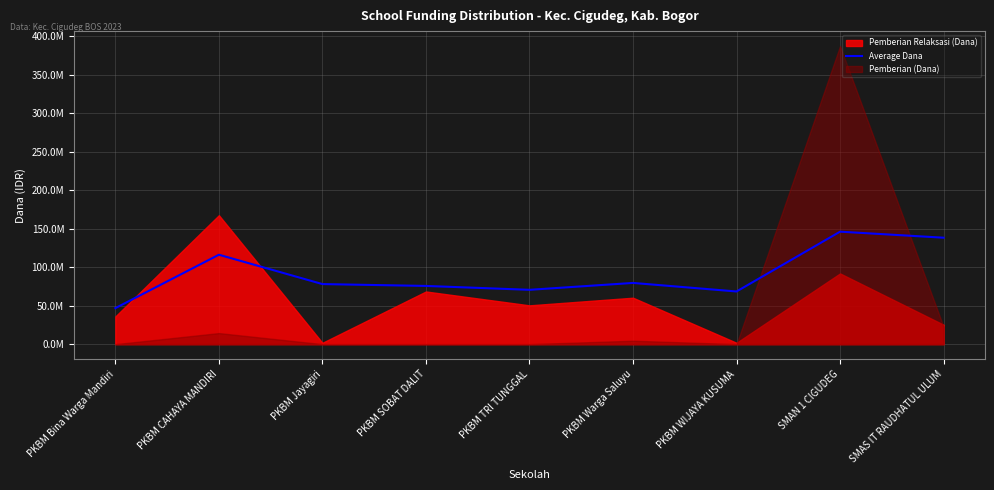

Does the chart display data point markers on the line(s)?

No